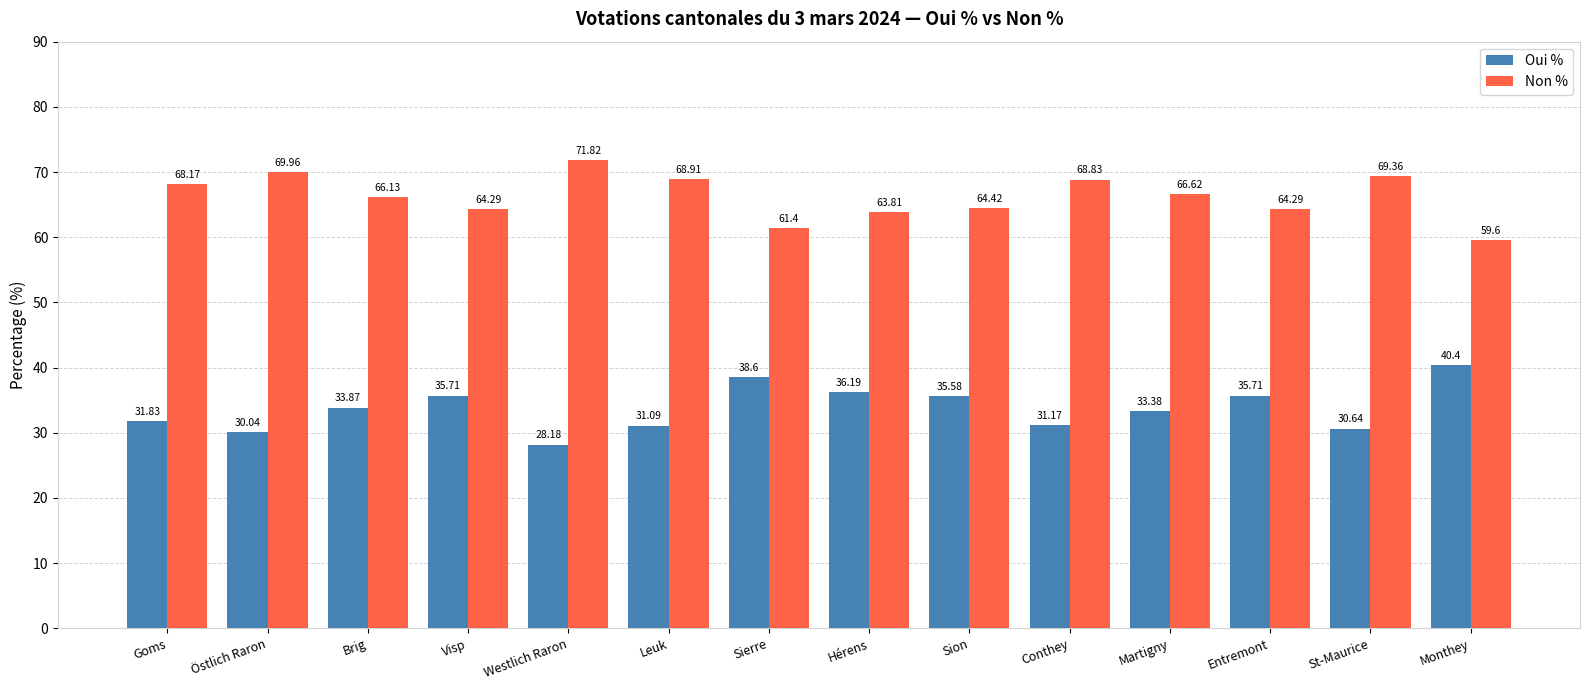

Reading left to right, extract all data points from this chart.

Oui %: 31.8	30.0	33.9	35.7	28.2	31.1	38.6	36.2	35.6	31.2	33.4	35.7	30.6	40.4
Non %: 68.2	70.0	66.1	64.3	71.8	68.9	61.4	63.8	64.4	68.8	66.6	64.3	69.4	59.6